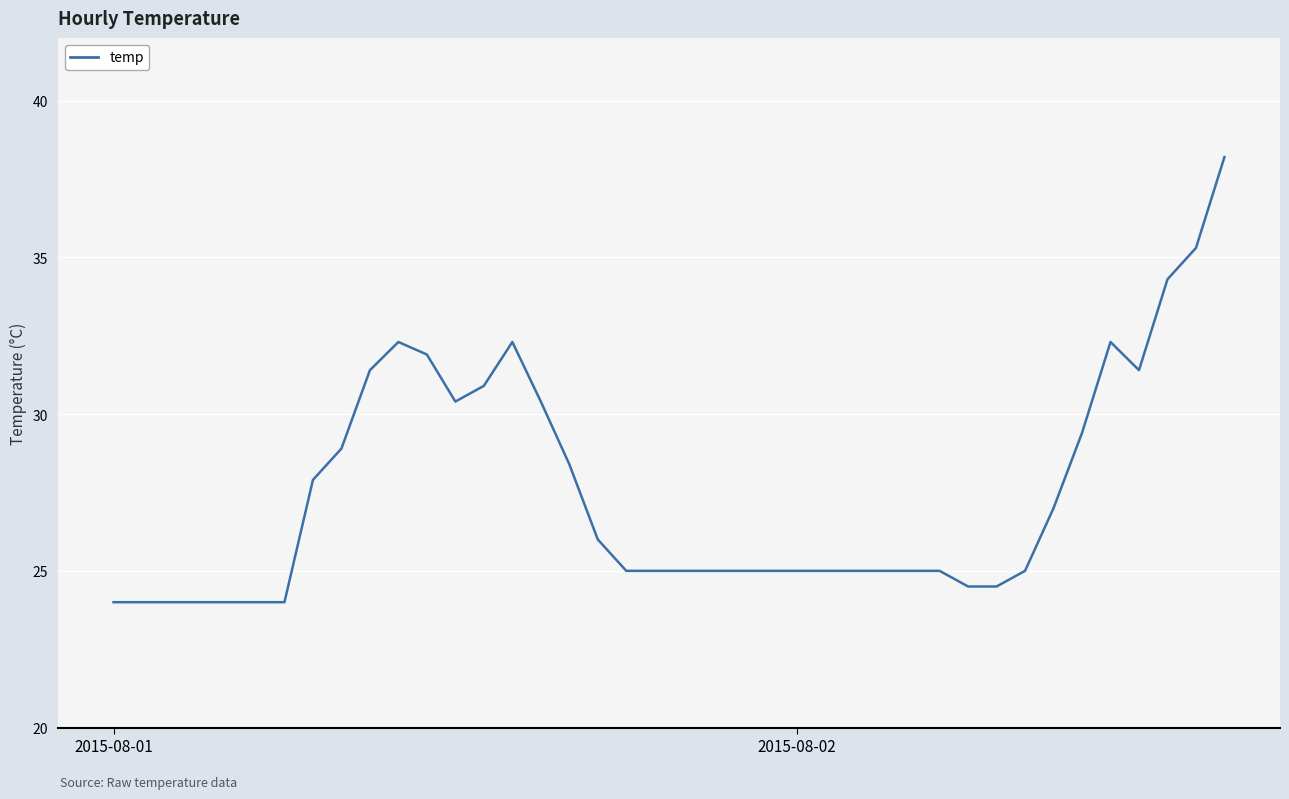

What is the difference between the maximum and minimum values?

14.2